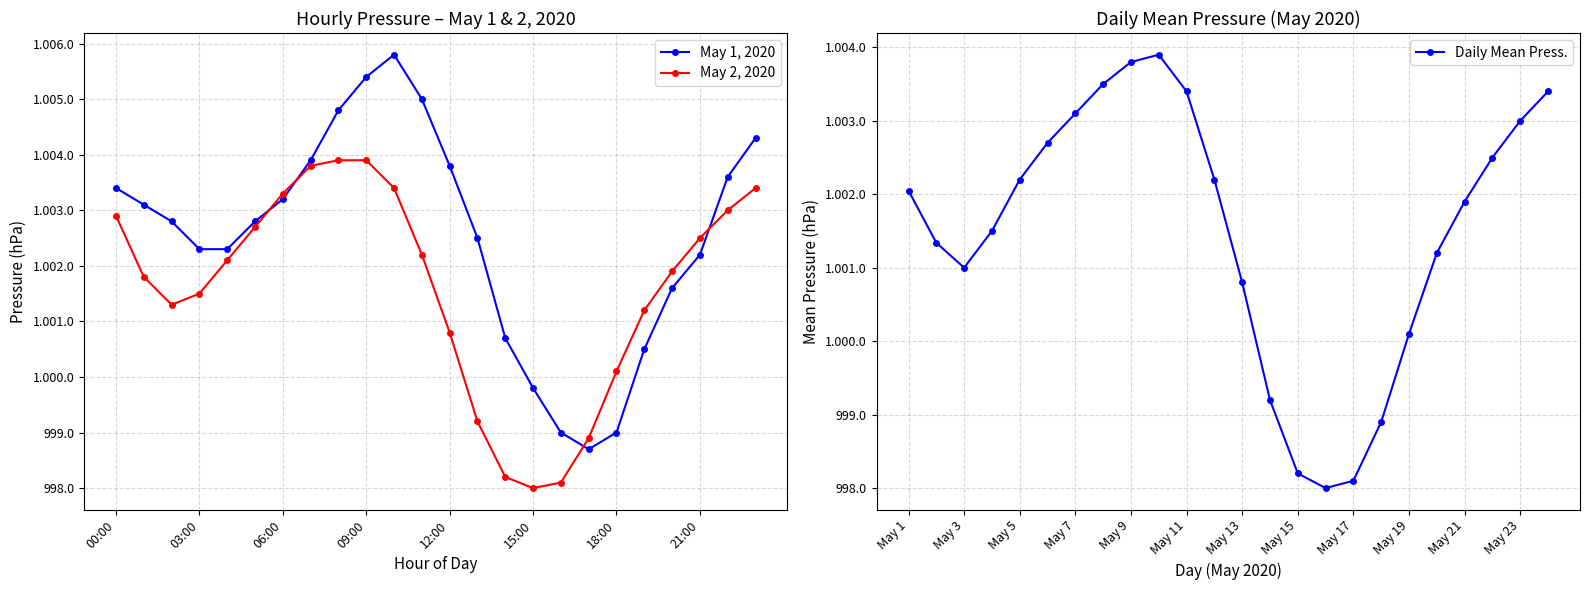

How many lines are shown in the chart?

3